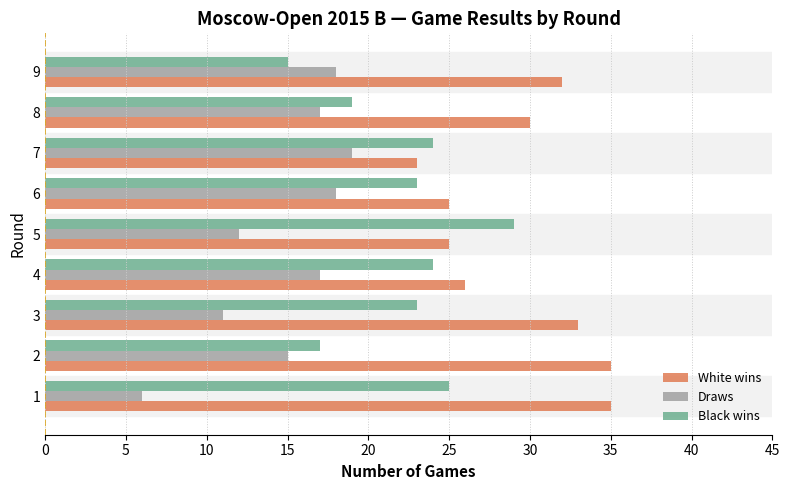

True or false: Draws has a value of 17 at 8.

True